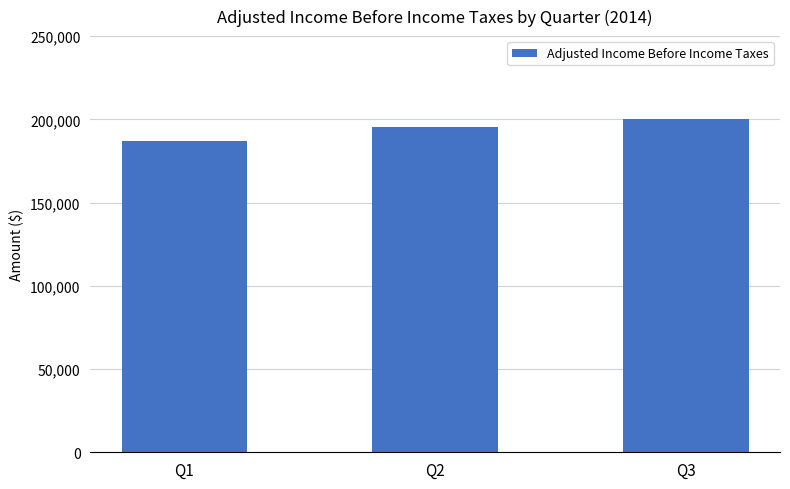

Approximately how many times larger is the value at Q2 compared to Q3?

1.0